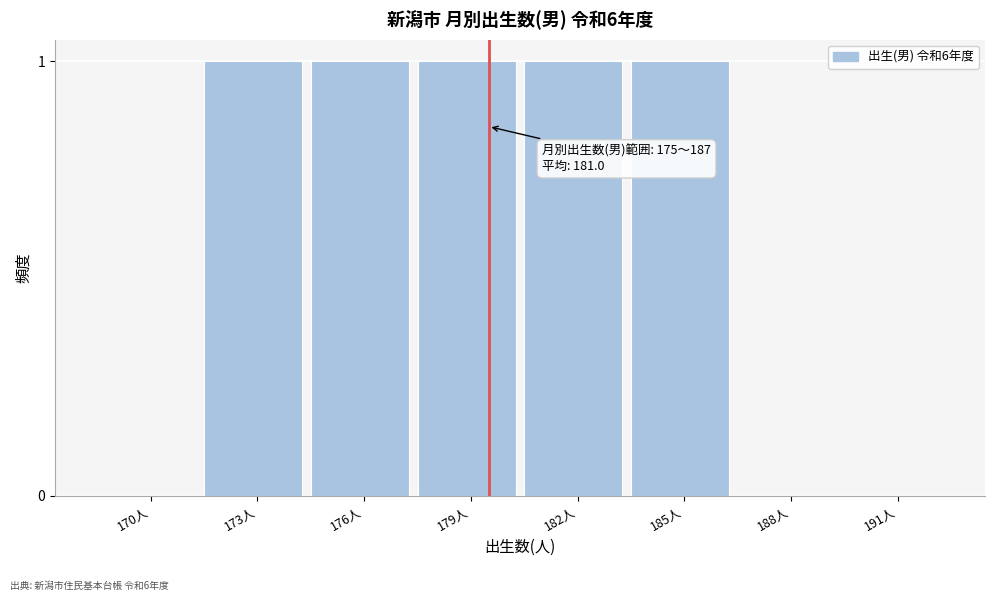

What is the sum of all values?

5